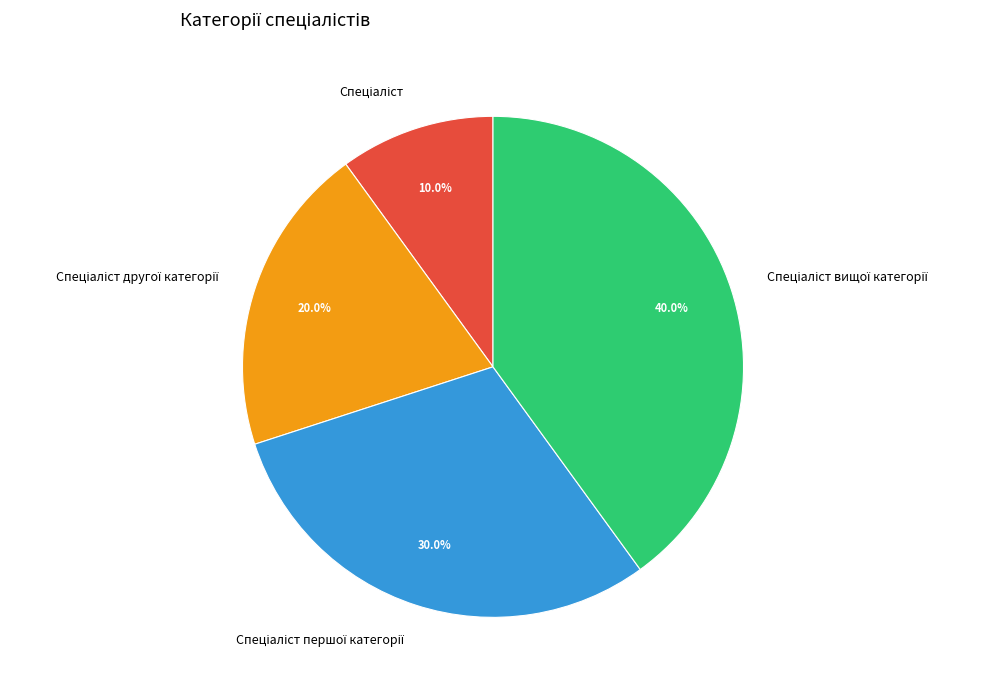

Is there any slice that represents more than half of the pie?

No